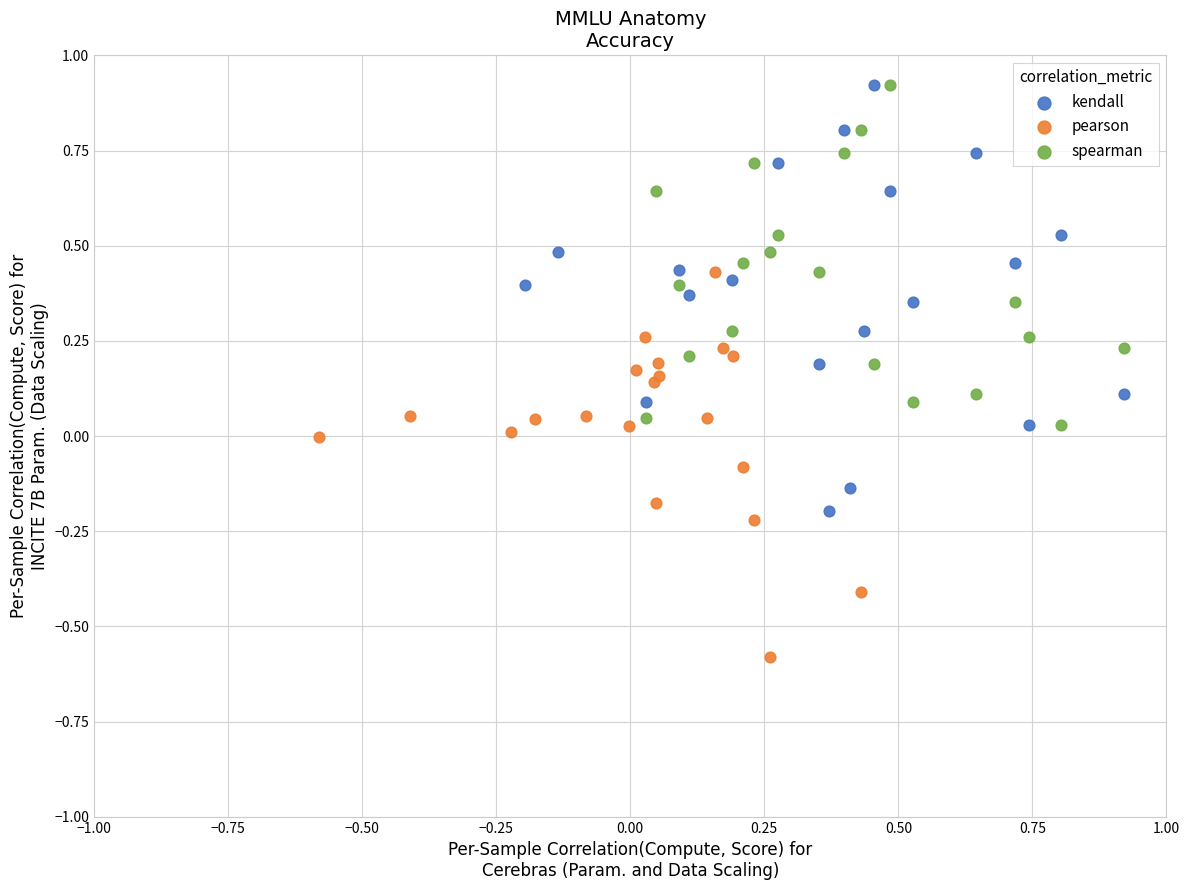

Which series reaches the minimum Y coordinate?

pearson